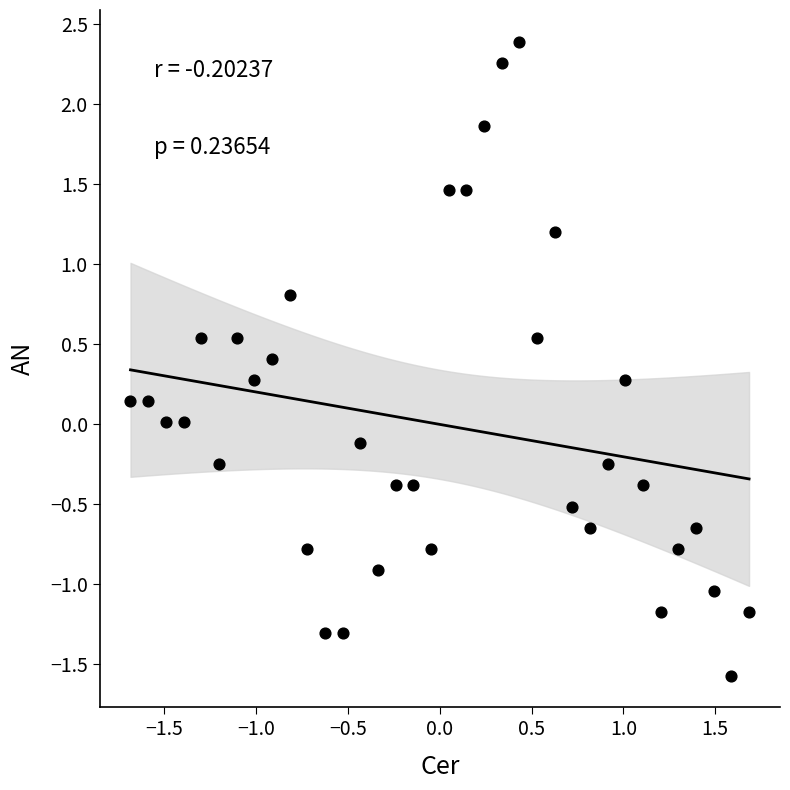

What is the range of X values (max minus min)?

3.4